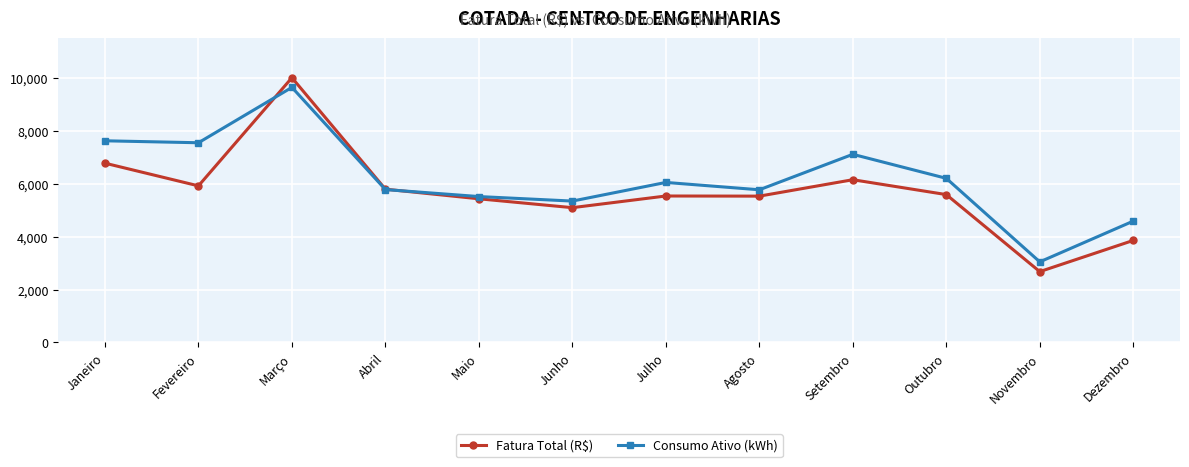

Which series changed the most between Junho and Julho?

Consumo Ativo (kWh)